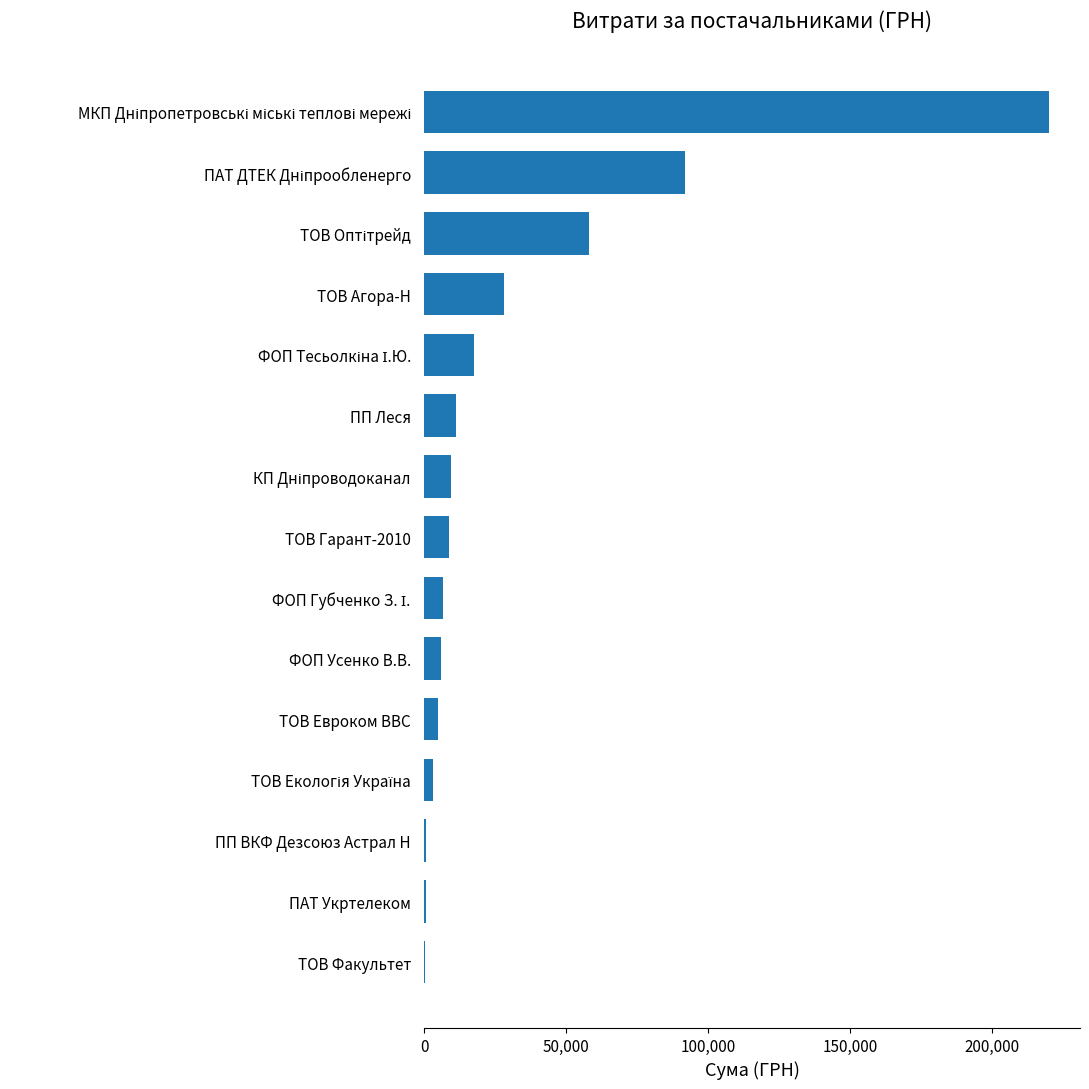

The value at ТОВ Гарант-2010 is 8661.0. True or false?

True